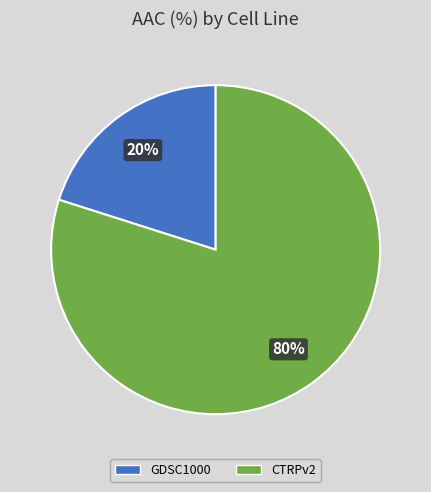

Which category accounts for the majority?

CTRPv2